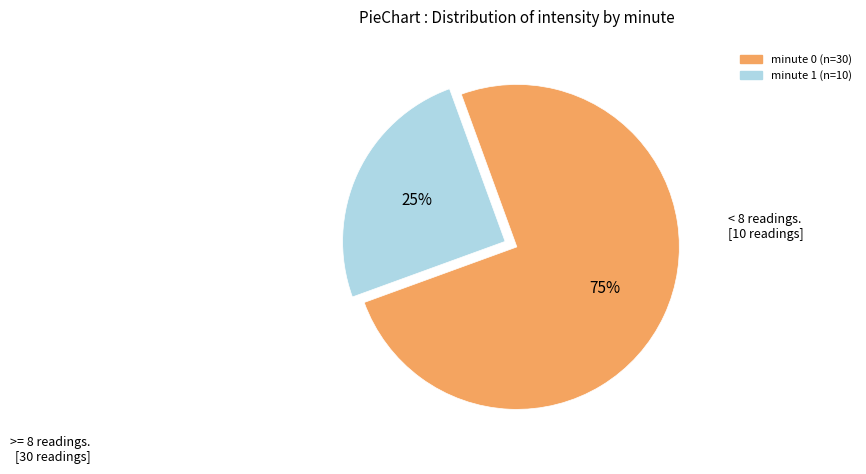

The minute 0 slice represents 83% of the pie. True or false?

False